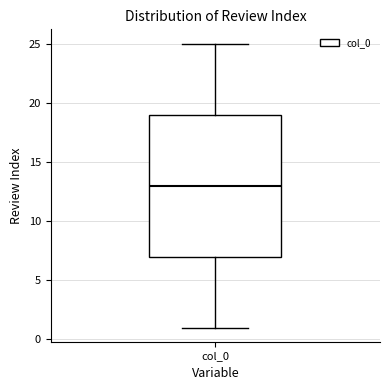

Transcribe this box plot: give where the median line is, the range the box spans, and where the two whiskers end, as read against the y-axis. The values are not printed on the chart, so give them approximately, as read against the axis.

median 13, box 7 to 19, whiskers 1 to 25